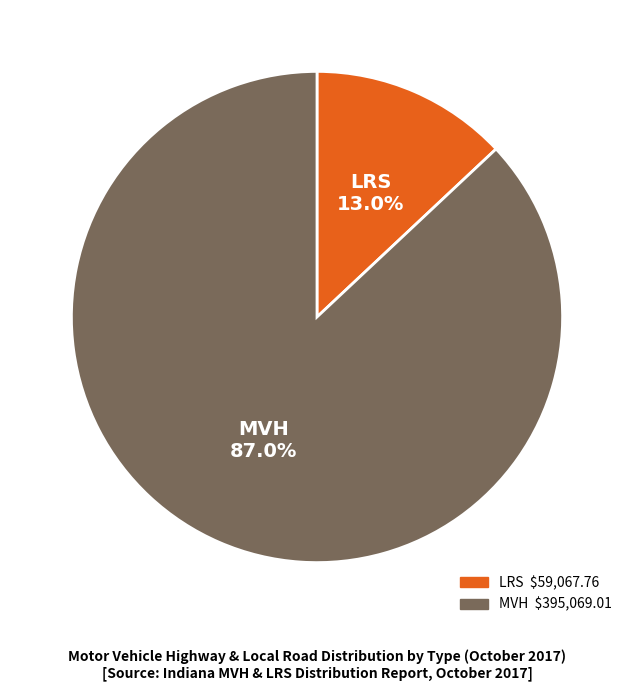

Is there any slice that represents more than half of the pie?

Yes